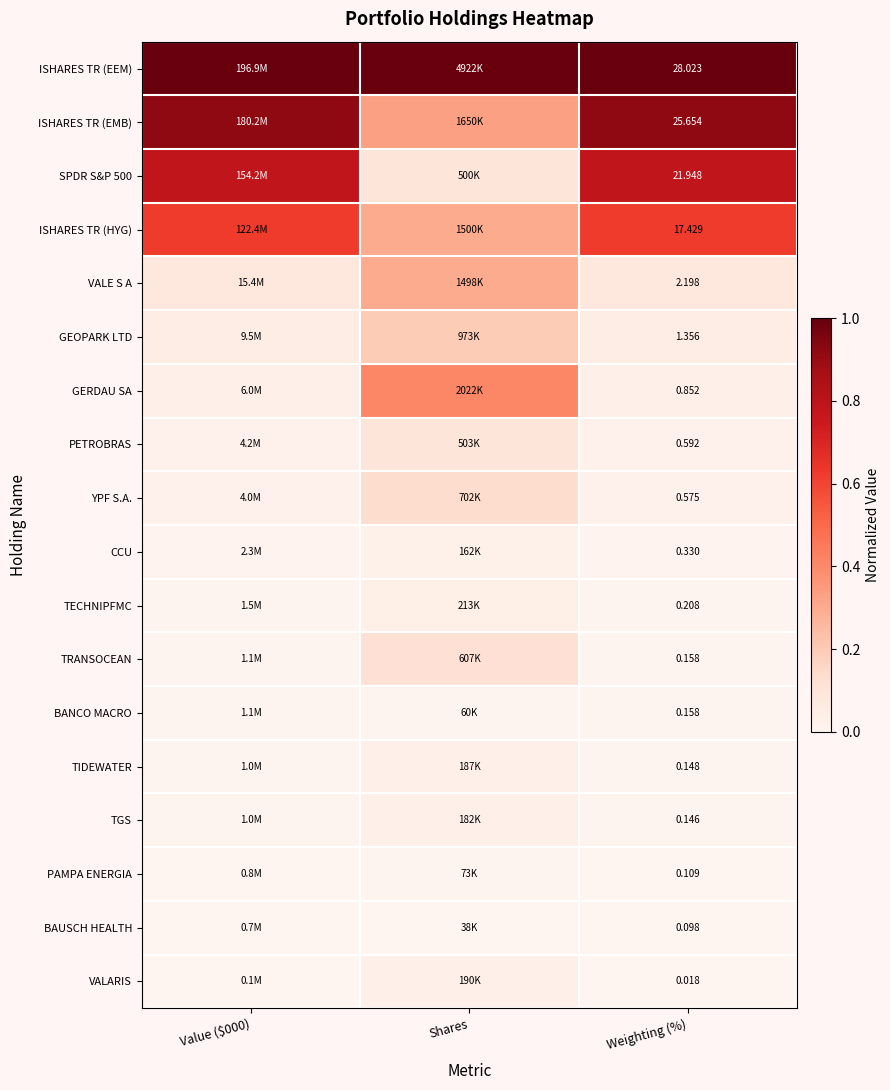

The PETROBRAS series shows 0.0 at Value ($000). True or false?

True